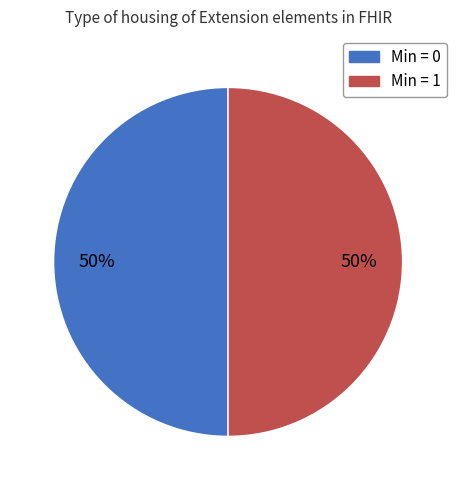

To the nearest percent, what is the average slice percentage?

50%